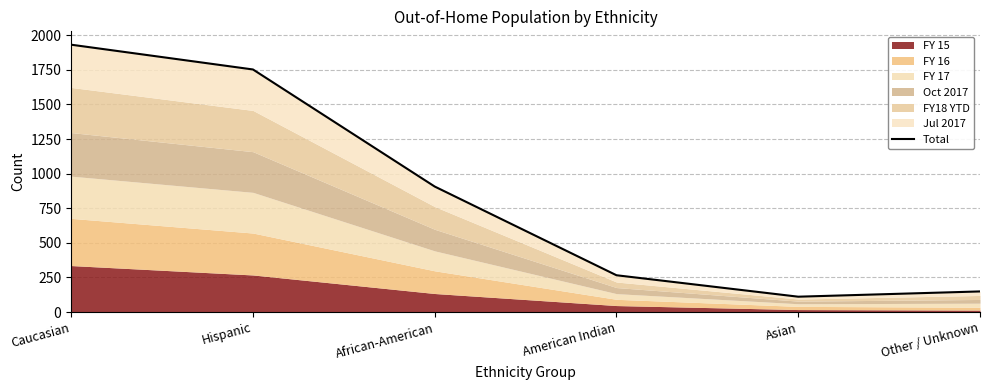

What is the label of the 3rd point from the right?

American Indian